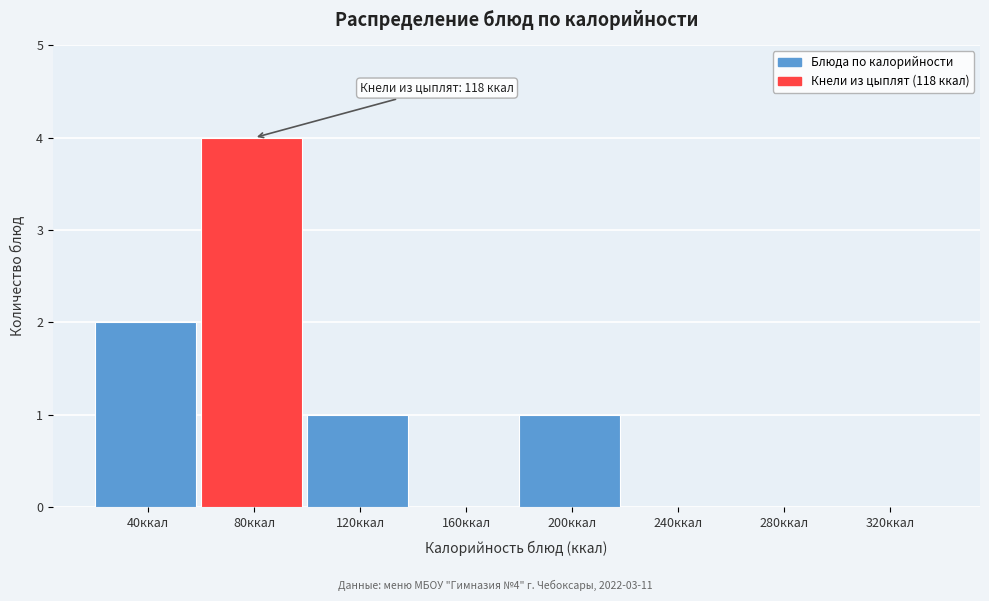

Reading right to left, extract all data points from this chart.

320ккал=0	280ккал=0	240ккал=0	200ккал=1	160ккал=0	120ккал=1	80ккал=4	40ккал=2